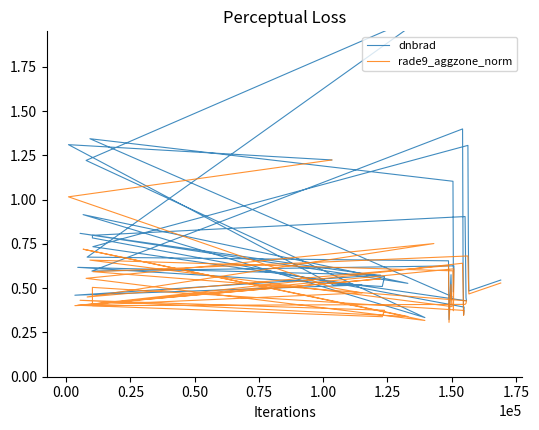

What is the average value of the rade9_aggzone_norm series?

0.5